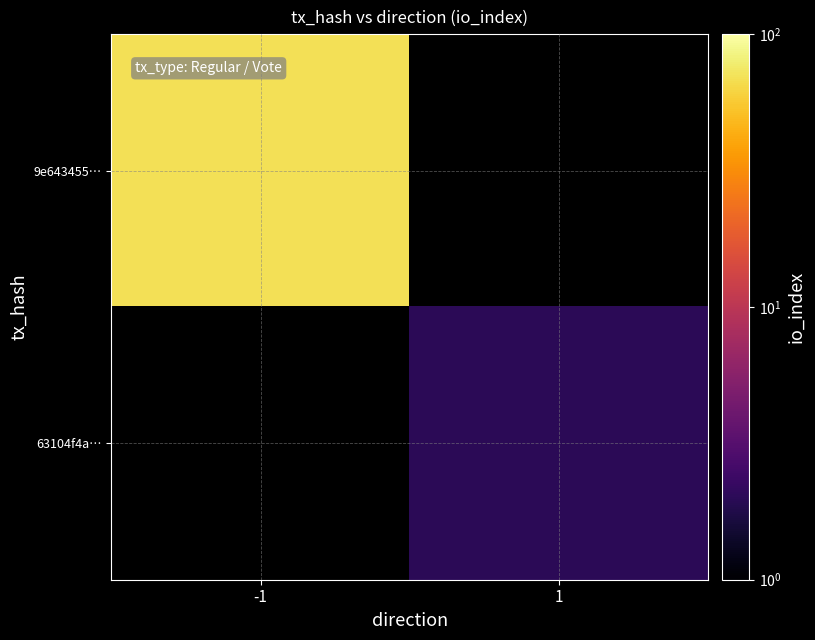

What is the greatest value displayed?

69.0